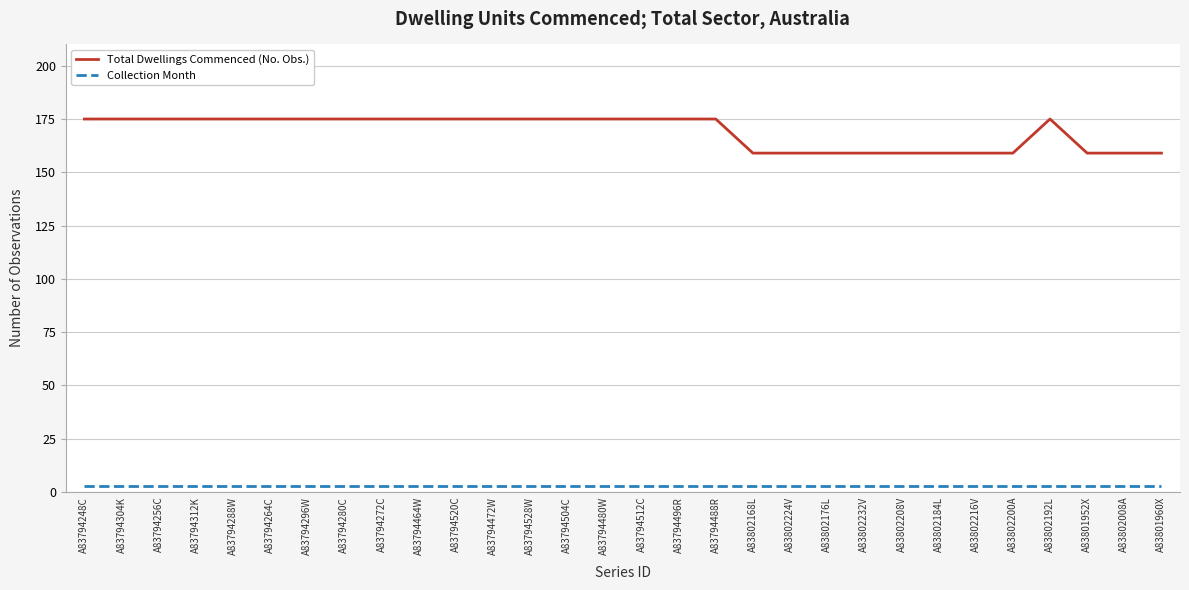

Reading left to right, transcribe all the data shown in this chart.

Total Dwellings Commenced (No. Obs.): 175	175	175	175	175	175	175	175	175	175	175	175	175	175	175	175	175	175	159	159	159	159	159	159	159	159	175	159	159	159
Collection Month: 3	3	3	3	3	3	3	3	3	3	3	3	3	3	3	3	3	3	3	3	3	3	3	3	3	3	3	3	3	3